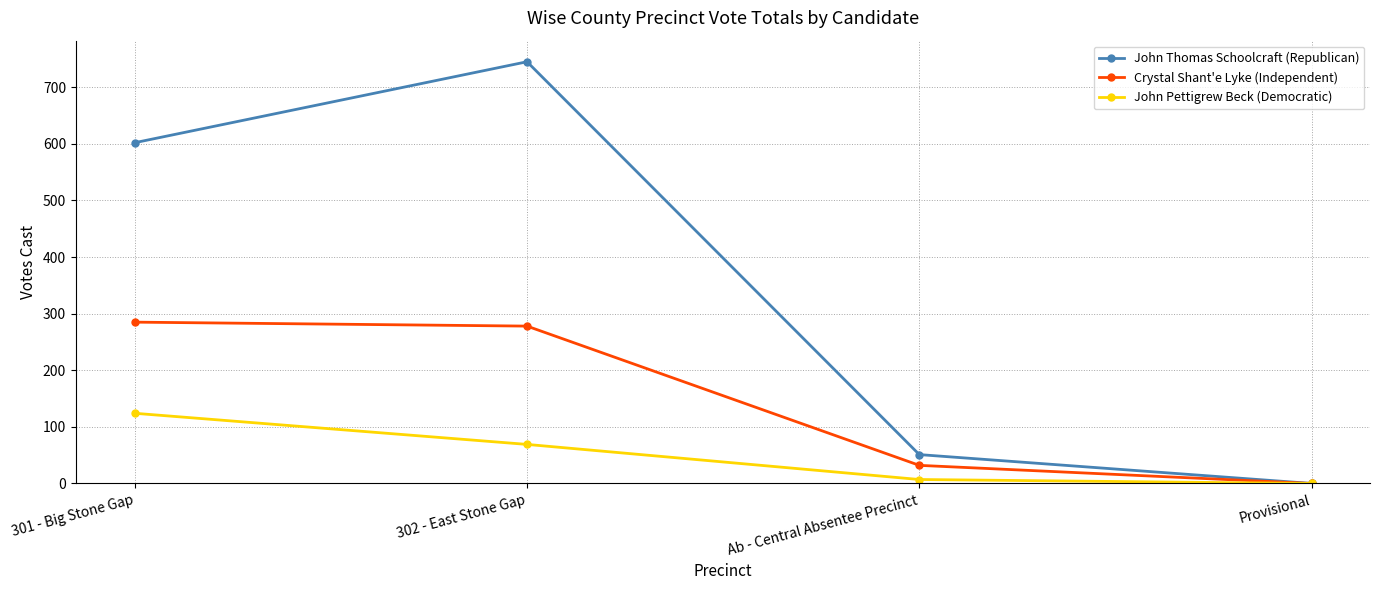

What is the label of the 2nd point from the left?

302 - East Stone Gap